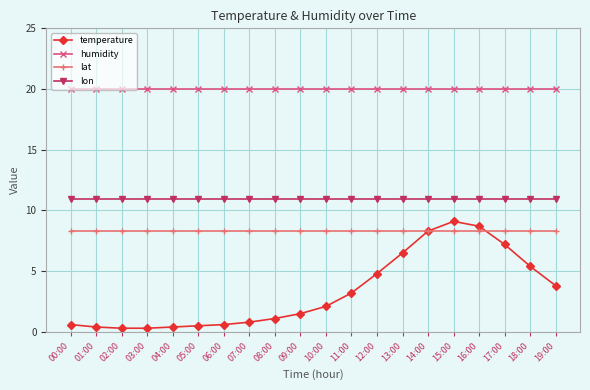

What is the maximum value for lat?

8.3